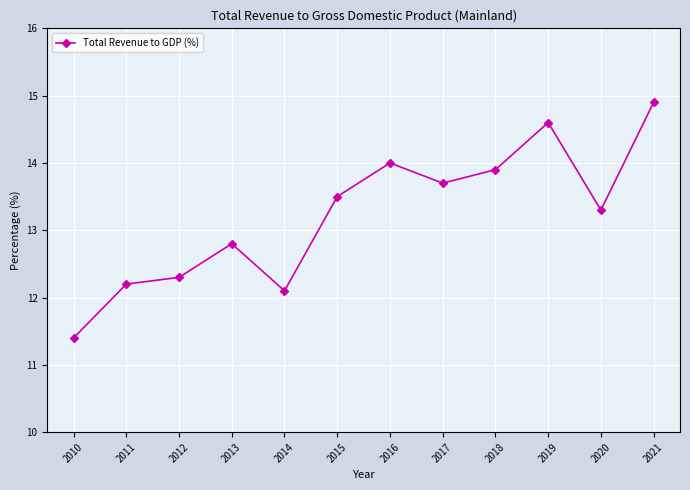

List the labels in order of value, largest first.

2021, 2019, 2016, 2018, 2017, 2015, 2020, 2013, 2012, 2011, 2014, 2010